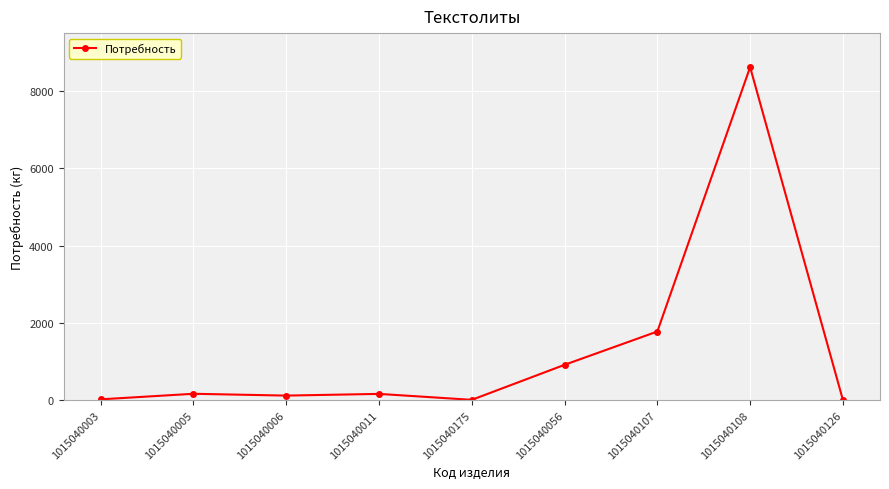

Is it true that the value at 1015040107 is 419?

False